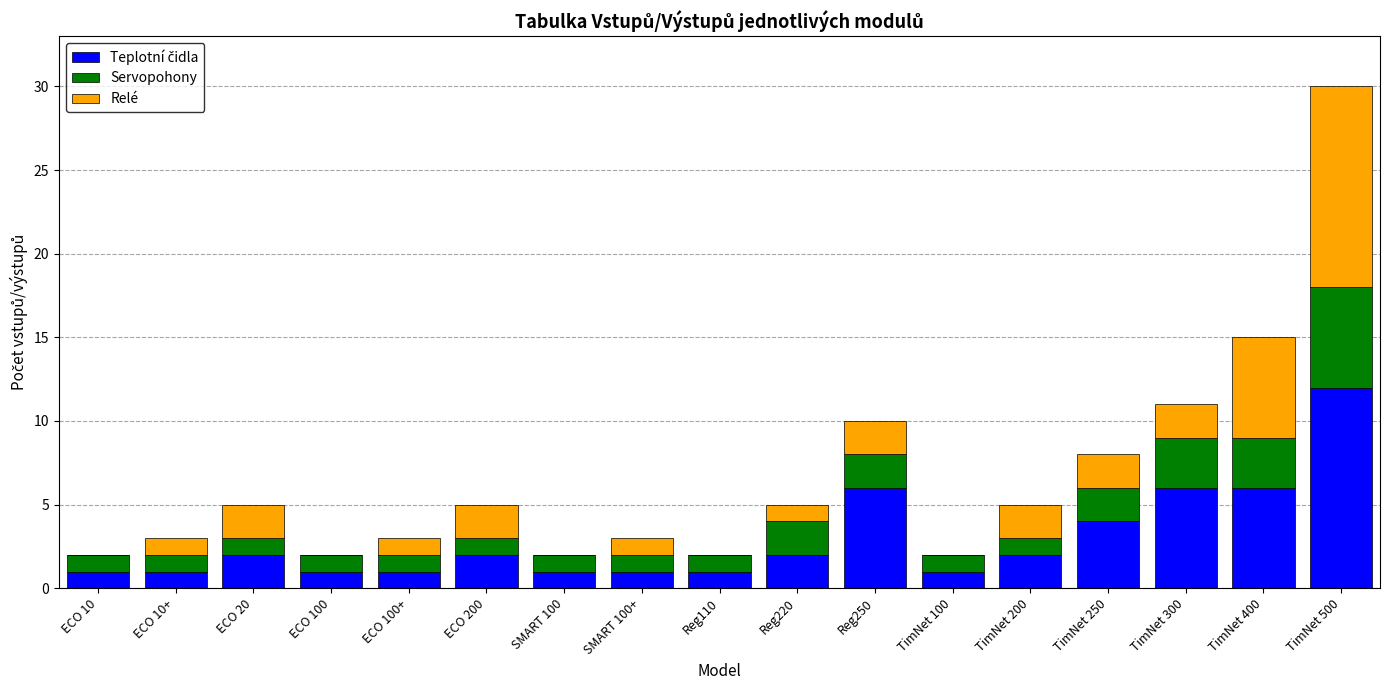

What is the total value across all series at ECO 10?

2